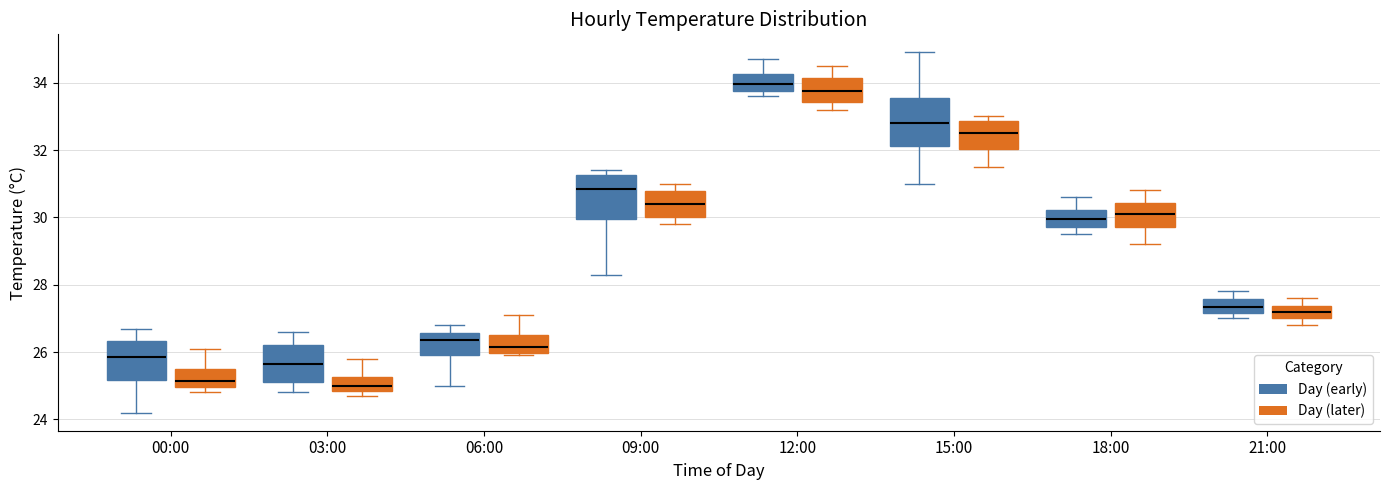

Reading left to right, read every box against the y-axis: the position of its median line, the range the box covers, and the ends of its whiskers. The values are not printed on the chart, so give them approximately, as read against the axis.

00:00 (Day (early)): median 25.8, box 25.2 to 26.4, whiskers 24.2 to 26.8
00:00 (Day (later)): median 25.2, box 25.0 to 25.6, whiskers 24.8 to 26.2
03:00 (Day (early)): median 25.6, box 25.2 to 26.2, whiskers 24.8 to 26.6
03:00 (Day (later)): median 25.0, box 24.8 to 25.2, whiskers 24.8 (just below the box's lower edge) to 25.8
06:00 (Day (early)): median 26.4, box 26.0 to 26.6, whiskers 25.0 to 26.8
06:00 (Day (later)): median 26.2, box 26.0 to 26.6, whiskers 26.0 (just below the box's lower edge) to 27.2
09:00 (Day (early)): median 30.8, box 30.0 to 31.2, whiskers 28.4 to 31.4
09:00 (Day (later)): median 30.4, box 30.0 to 30.8, whiskers 29.8 to 31.0
12:00 (Day (early)): median 34.0, box 33.8 to 34.2, whiskers 33.6 to 34.8
12:00 (Day (later)): median 33.8, box 33.4 to 34.2, whiskers 33.2 to 34.6
15:00 (Day (early)): median 32.8, box 32.2 to 33.6, whiskers 31.0 to 35.0
15:00 (Day (later)): median 32.6, box 32.0 to 32.8, whiskers 31.6 to 33.0
18:00 (Day (early)): median 30.0, box 29.8 to 30.2, whiskers 29.6 to 30.6
18:00 (Day (later)): median 30.2, box 29.8 to 30.4, whiskers 29.2 to 30.8
21:00 (Day (early)): median 27.4, box 27.2 to 27.6, whiskers 27.0 to 27.8
21:00 (Day (later)): median 27.2, box 27.0 to 27.4, whiskers 26.8 to 27.6